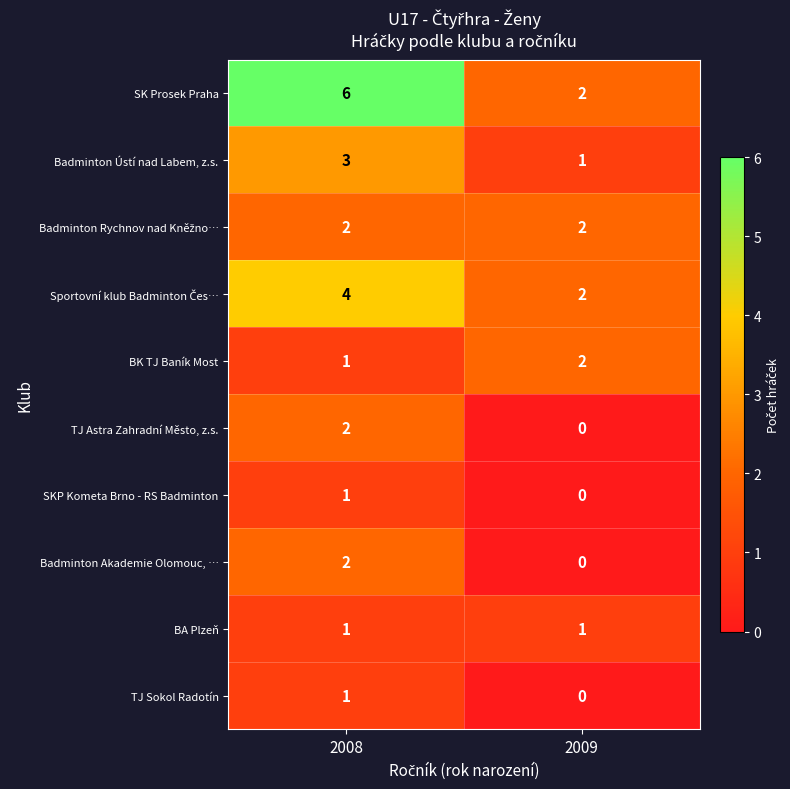

At which category is the sum across all series the highest?

2008